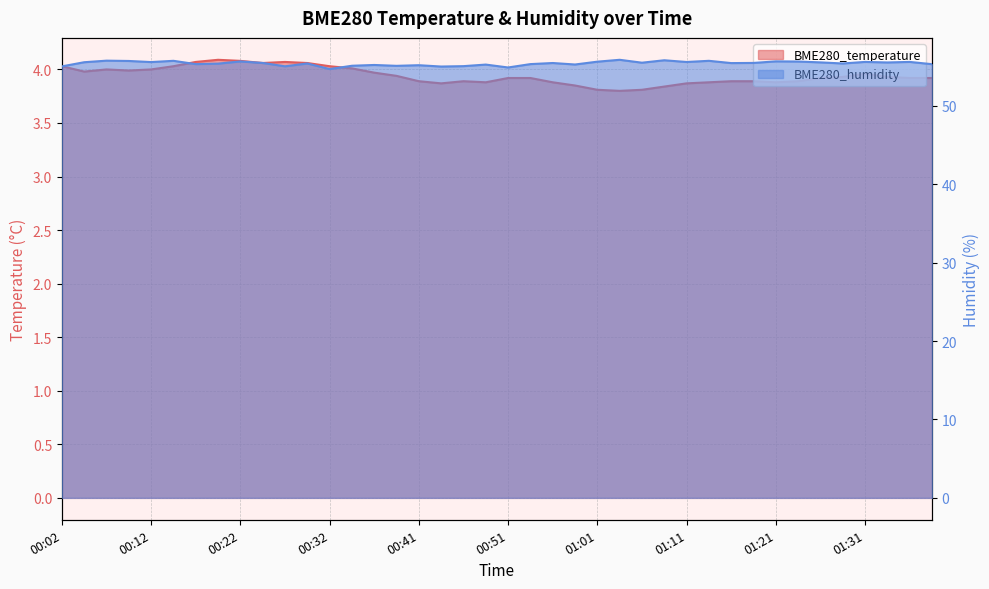

Between 00:39 and 00:22, which is larger?

00:22